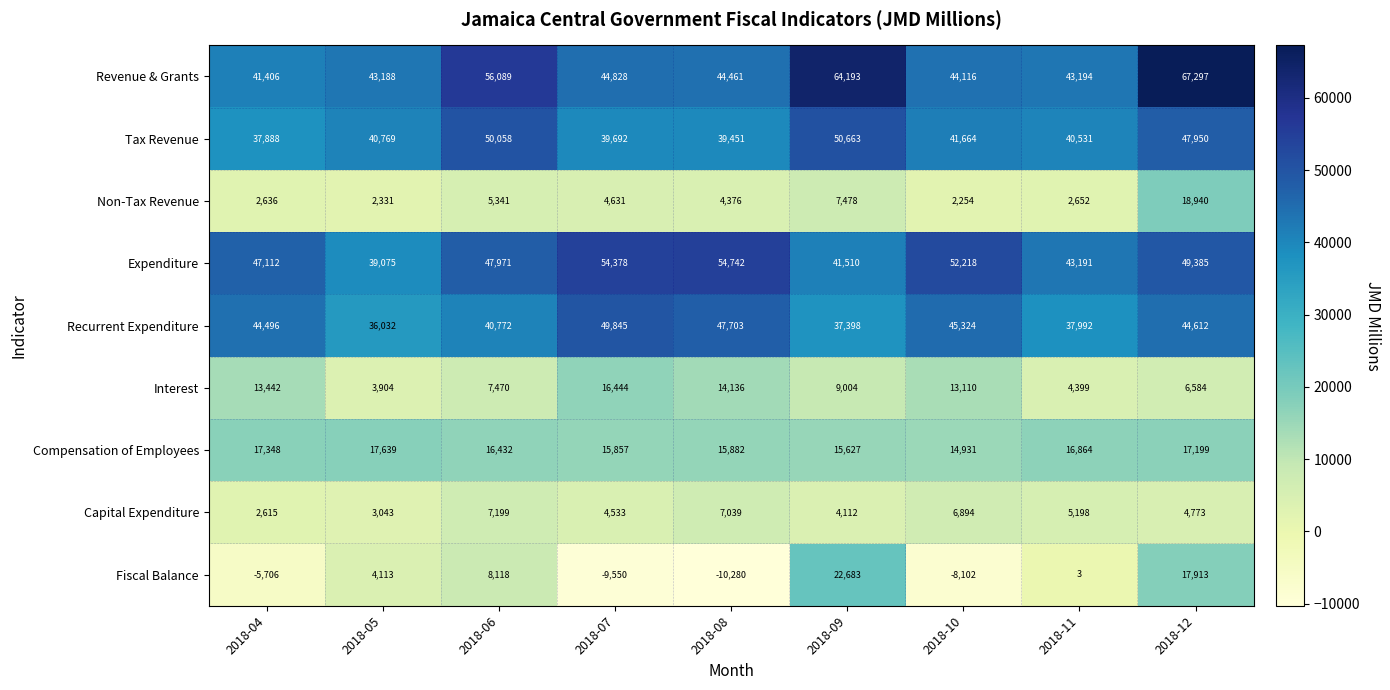

The value of Revenue & Grants at 2018-08 is 44461. True or false?

True